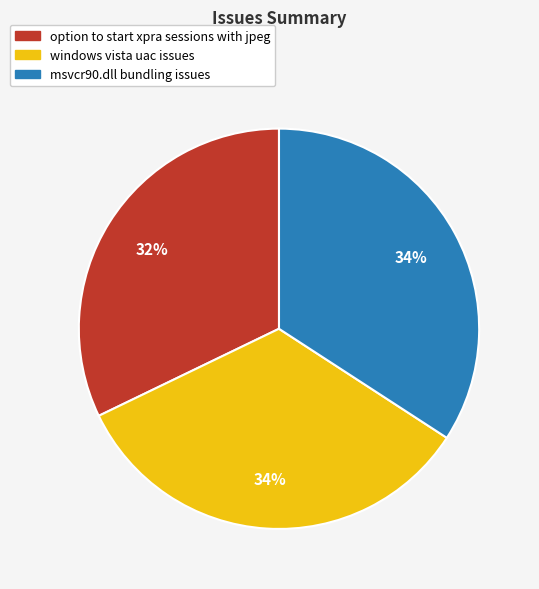

Do option to start xpra sessions with jpeg and msvcr90.dll bundling issues together represent more than half of the pie?

Yes